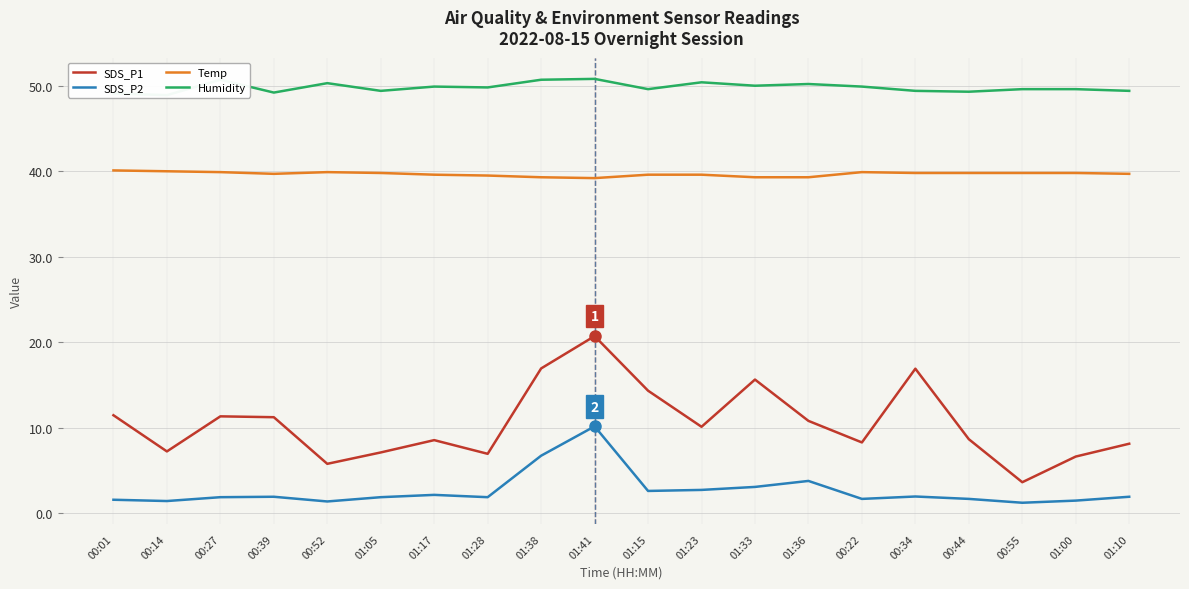

At which category does Temp reach its first local valley?

00:39